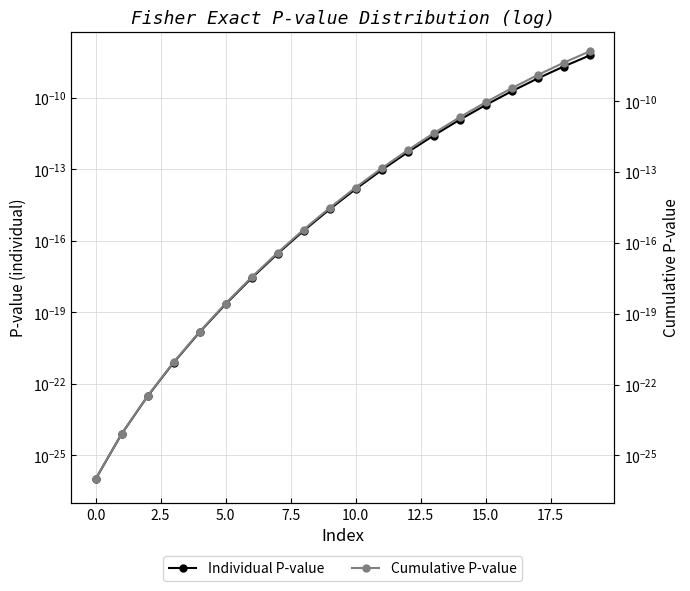

True or false: Individual P-value and Cumulative P-value intersect in this chart.

False